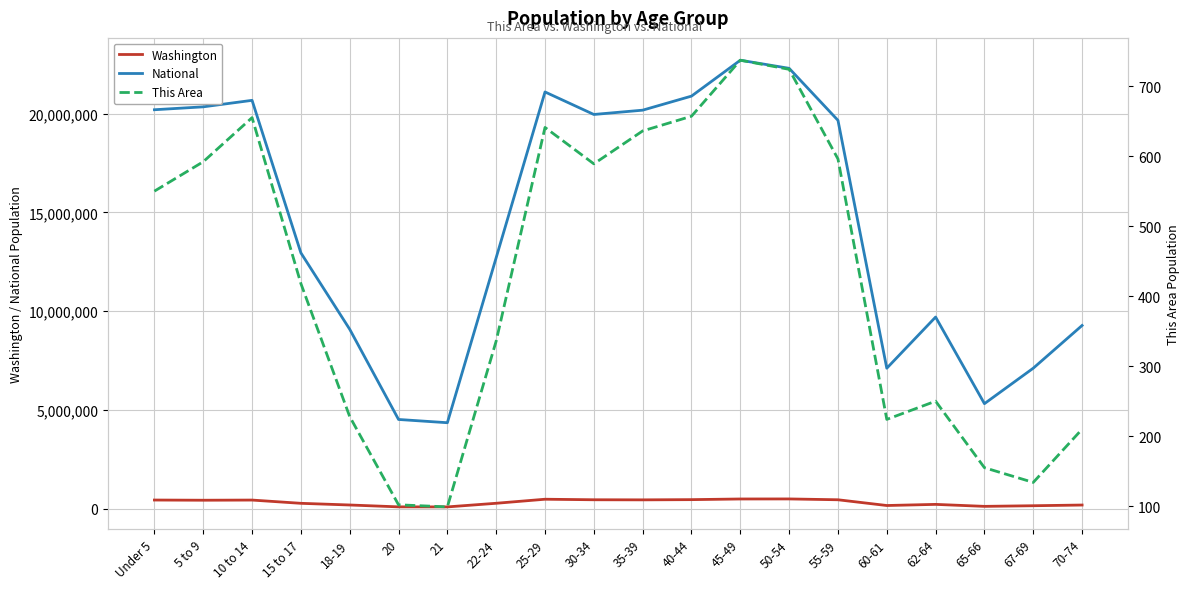

Reading left to right, what are all the values shown in this chart?

Washington: 439657	429877	438233	273587	188541	94086	91883	275543	480398	453383	448607	459698	492909	495296	453078	162454	219633	119417	151057	186746
National: 20201362	20348657	20677194	12954254	9086089	4519129	4354294	12712576	21101849	19962099	20179642	20890964	22708591	22298125	19664805	7113727	9704197	5319902	7115361	9278166
This Area: 550	592	655	418	228	102	99	336	641	589	636	657	737	724	596	224	250	155	134	210